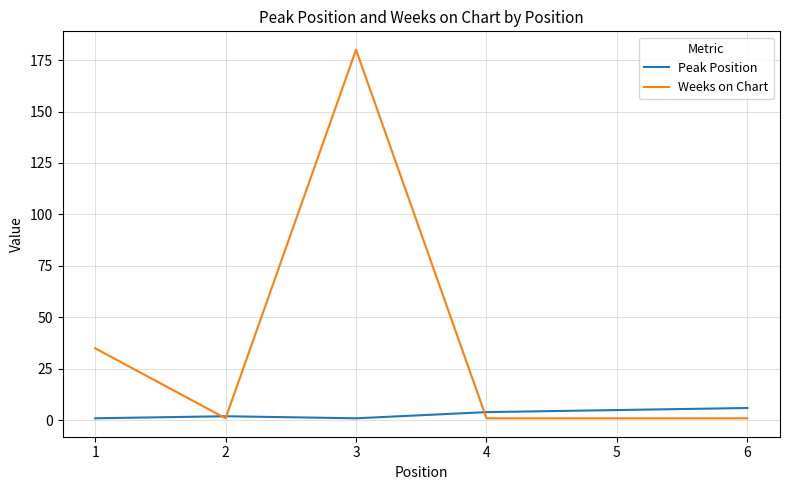

Is it true that Weeks on Chart equals 1 at 6?

True